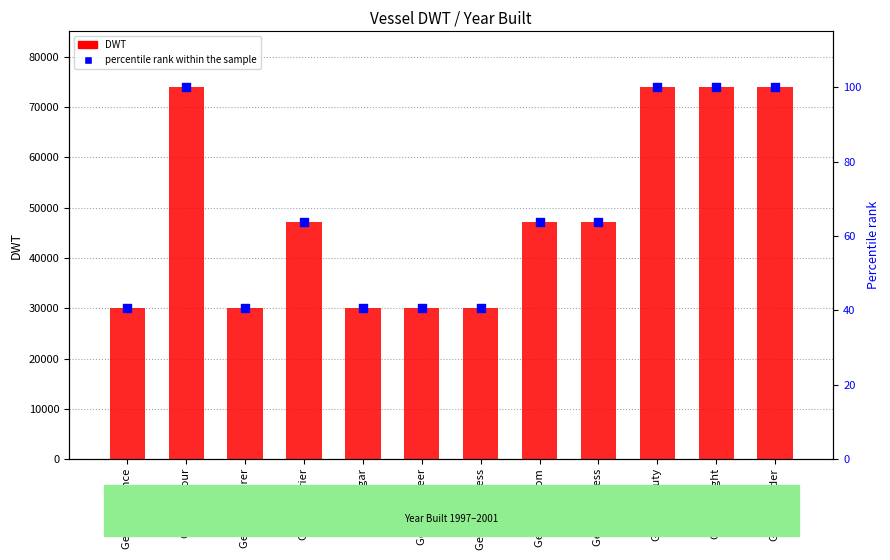

Is the value of DWT at Genco Carrier greater than the value of percentile rank within the sample at Genco Pioneer?

Yes